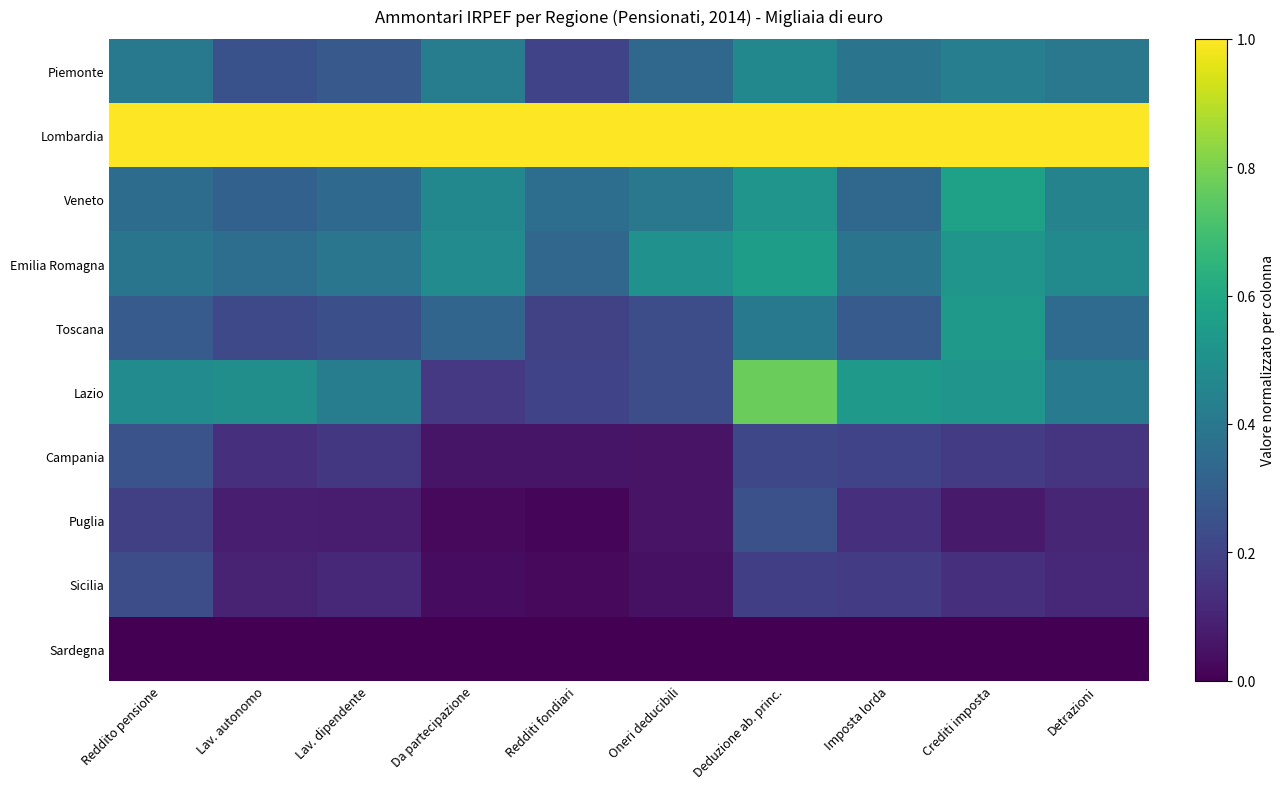

What is the total value across all series at Deduzione ab. princ.?

4.4